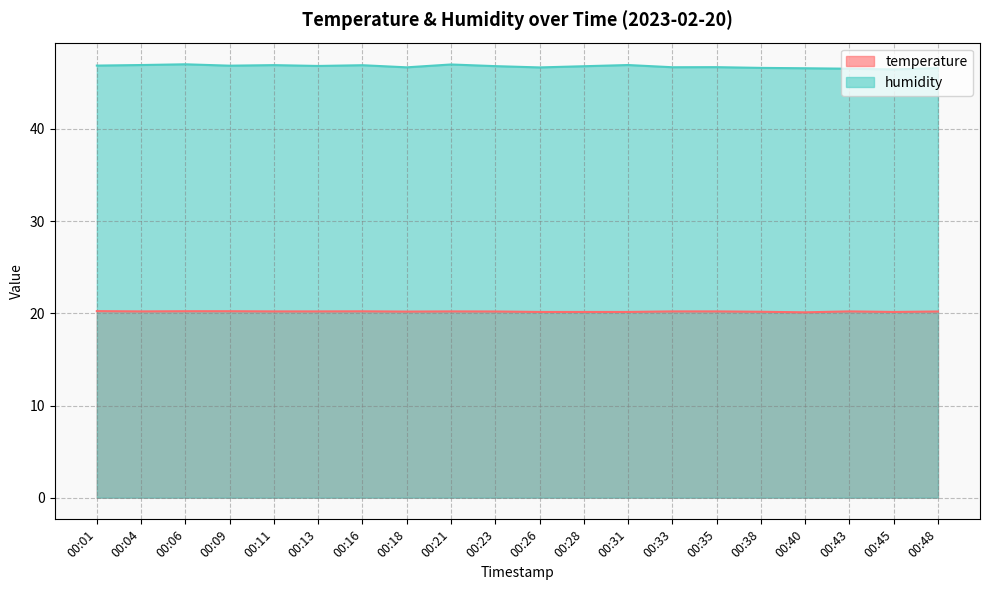

The value of temperature at 00:21 is 9.2. True or false?

False